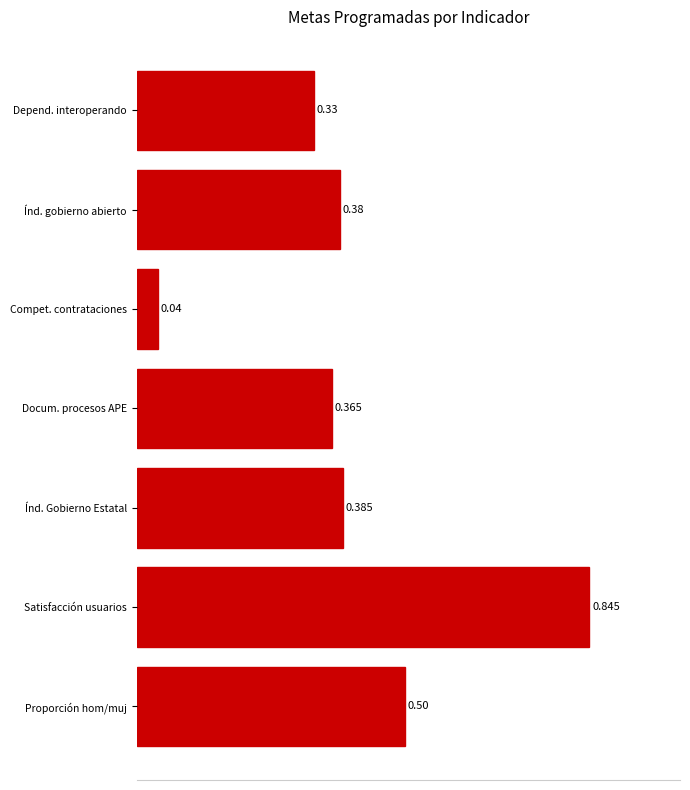

Which category has the lowest value across all series?

Compet. contrataciones